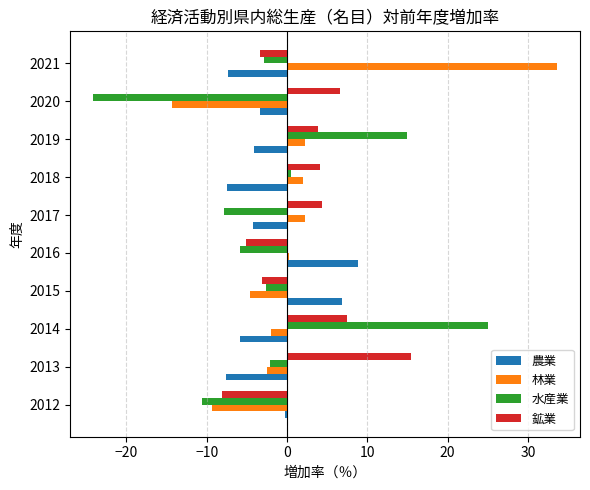

How many negative values does the 鉱業 series have?

4